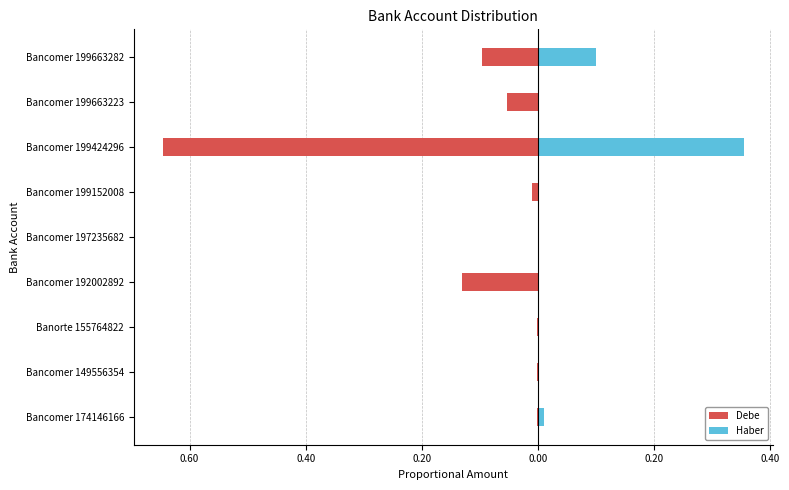

Rank the series by their average value, from highest to lowest.

Haber, Debe